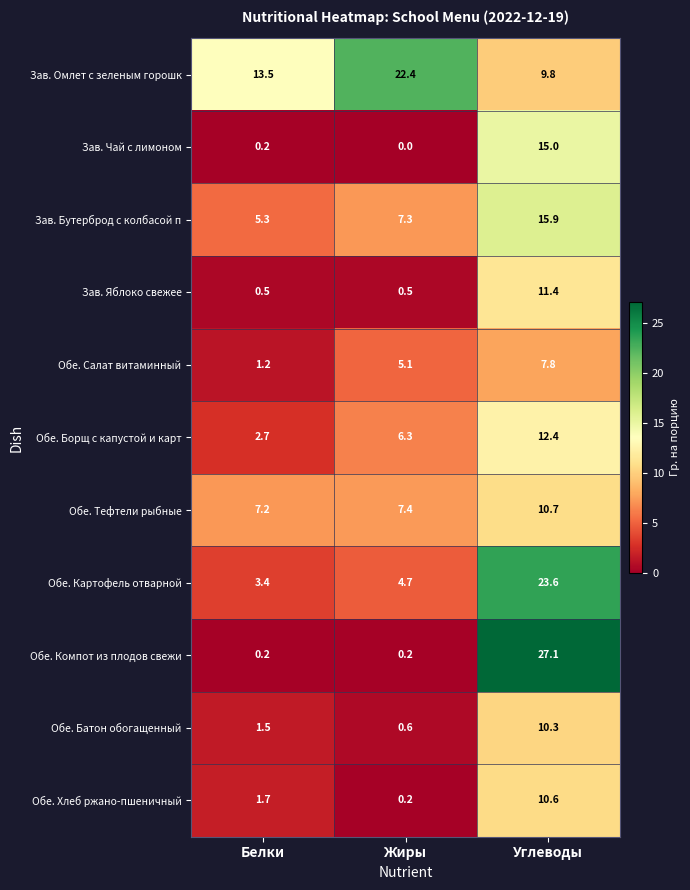

What is the spread (max minus min) of values at Белки?

13.3